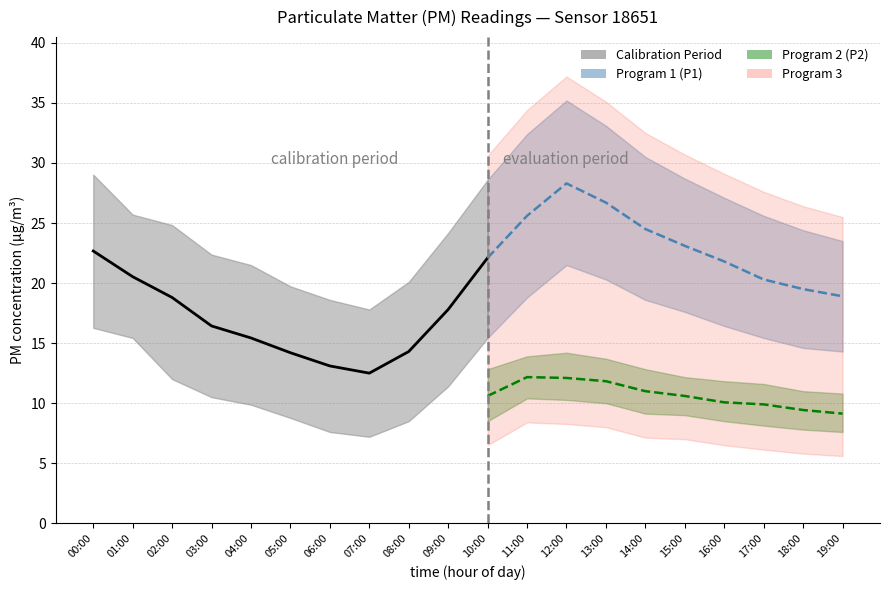

True or false: P1_lower and P1 cross at least once.

False